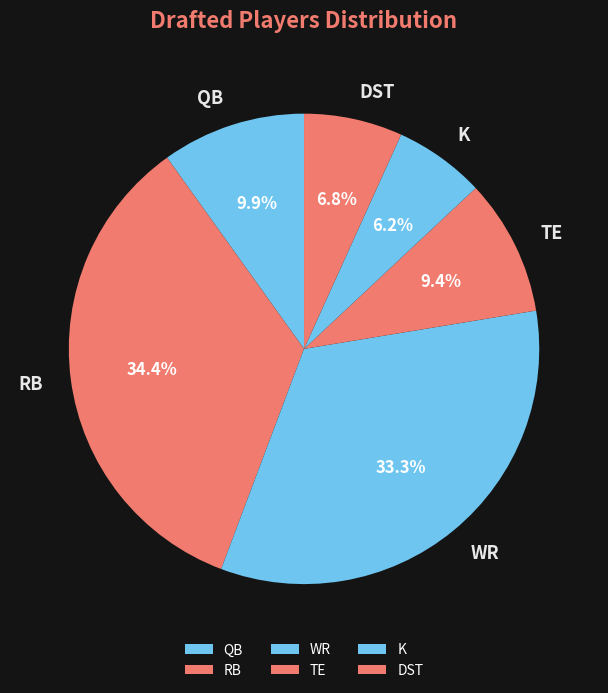

How much of the chart is everything except RB?

65.6%